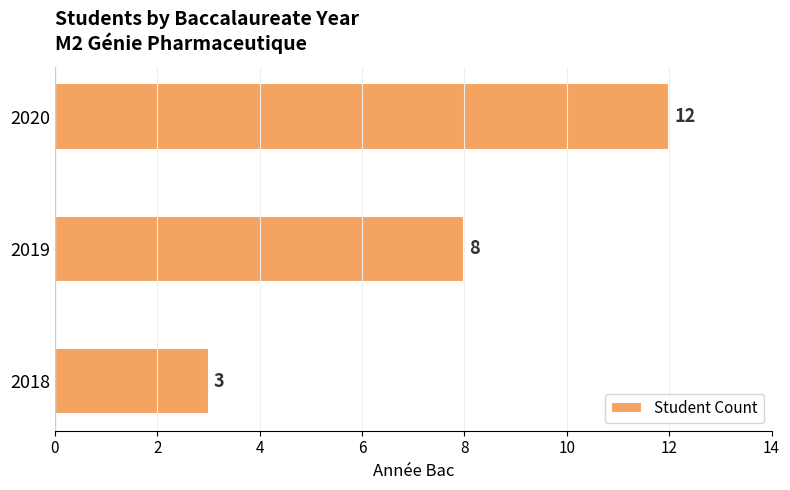

The value at 2020 is 12. True or false?

True